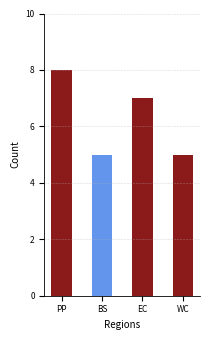

What is the value of the 3rd bar from the left?

7